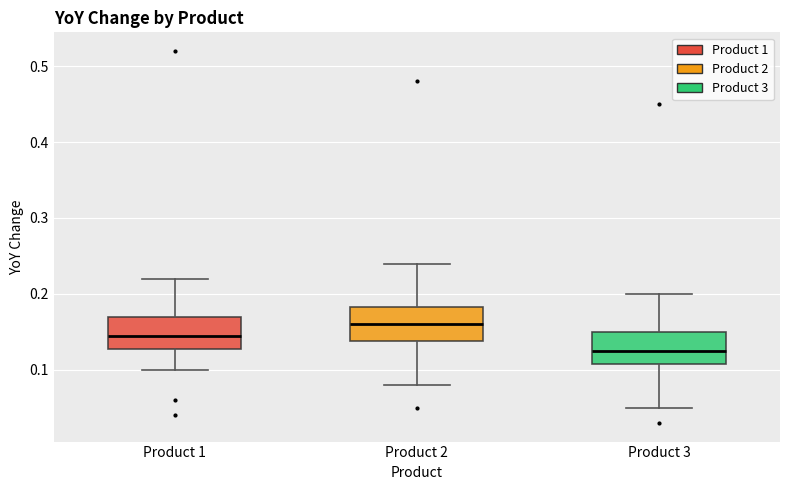

Reading left to right, read every box against the y-axis: the position of its median line, the range the box covers, and the ends of its whiskers. The values are not printed on the chart, so give them approximately, as read against the axis.

Product 1: median 0.15, box 0.13 to 0.17, whiskers 0.10 to 0.22
Product 2: median 0.16, box 0.14 to 0.18, whiskers 0.08 to 0.24
Product 3: median 0.13, box 0.11 to 0.15, whiskers 0.05 to 0.20